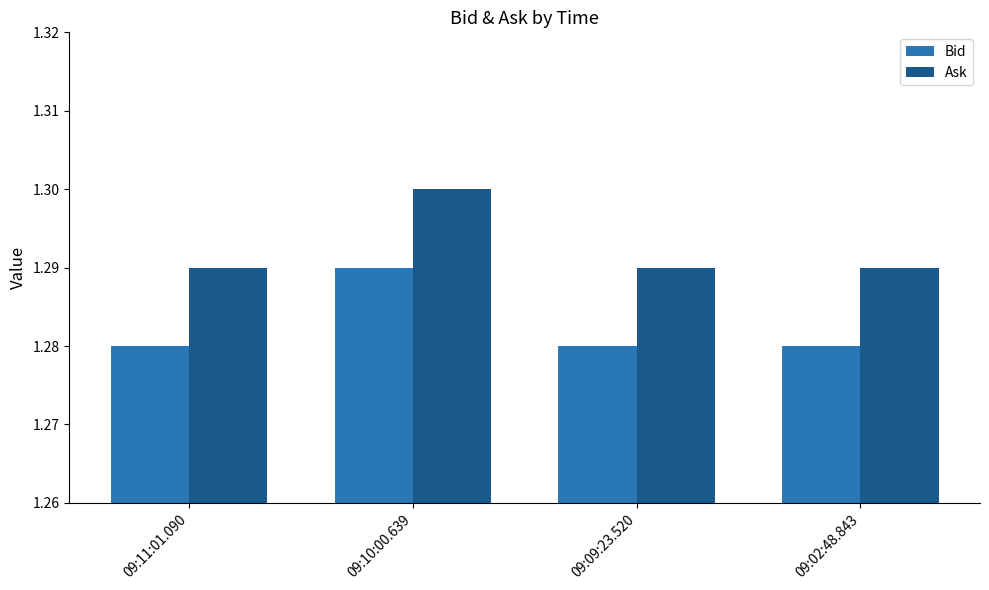

Are the bars grouped side by side (vs. stacked)?

Yes